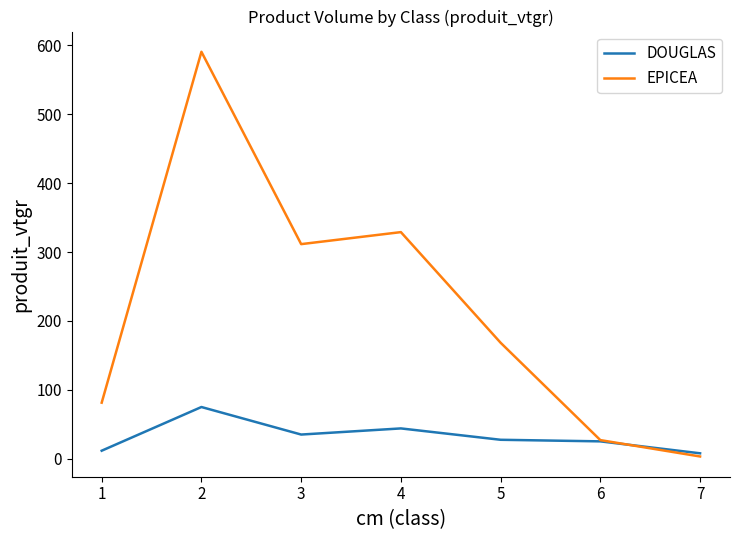

At which label does DOUGLAS first exceed 27?

2